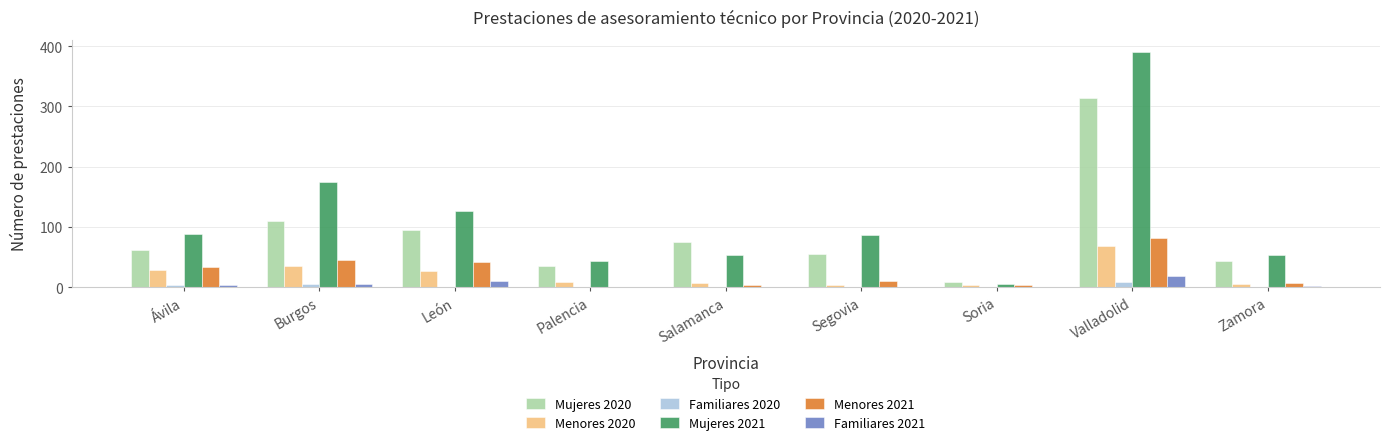

At which category is the sum across all series the highest?

Valladolid